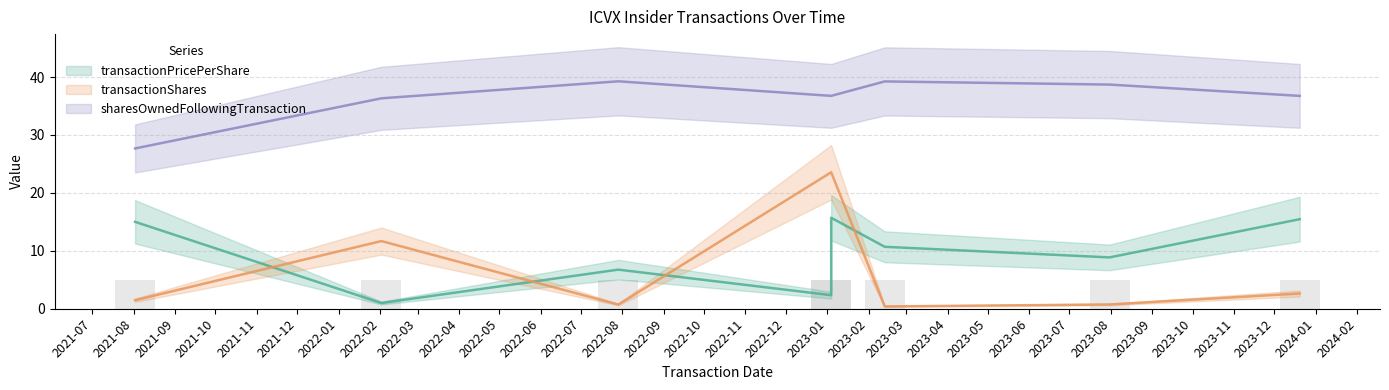

How many values in the transactionPricePerShare series exceed 10?

4